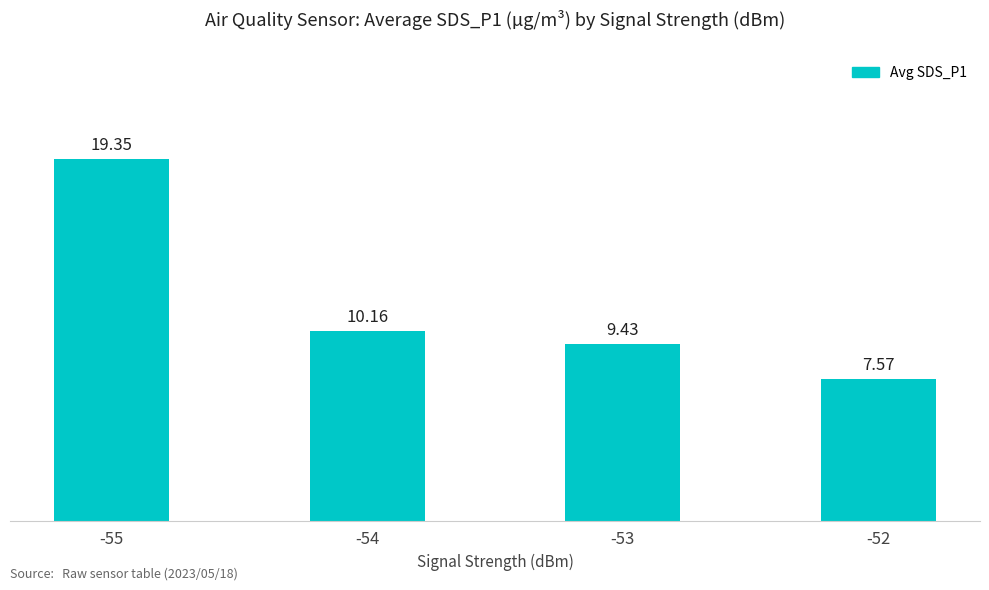

List the labels in order of value, smallest first.

-52, -53, -54, -55